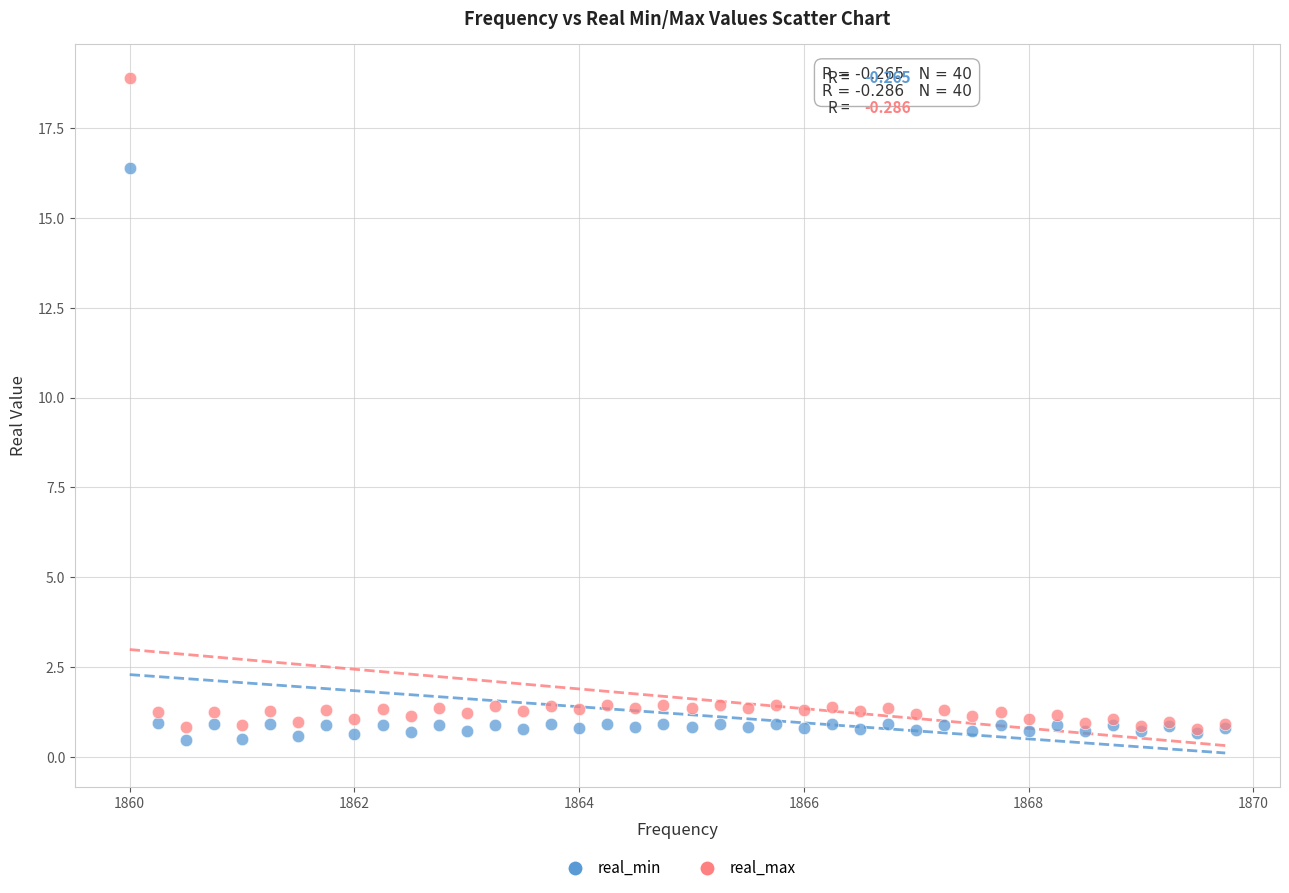

Which series reaches the maximum Y coordinate?

real_max